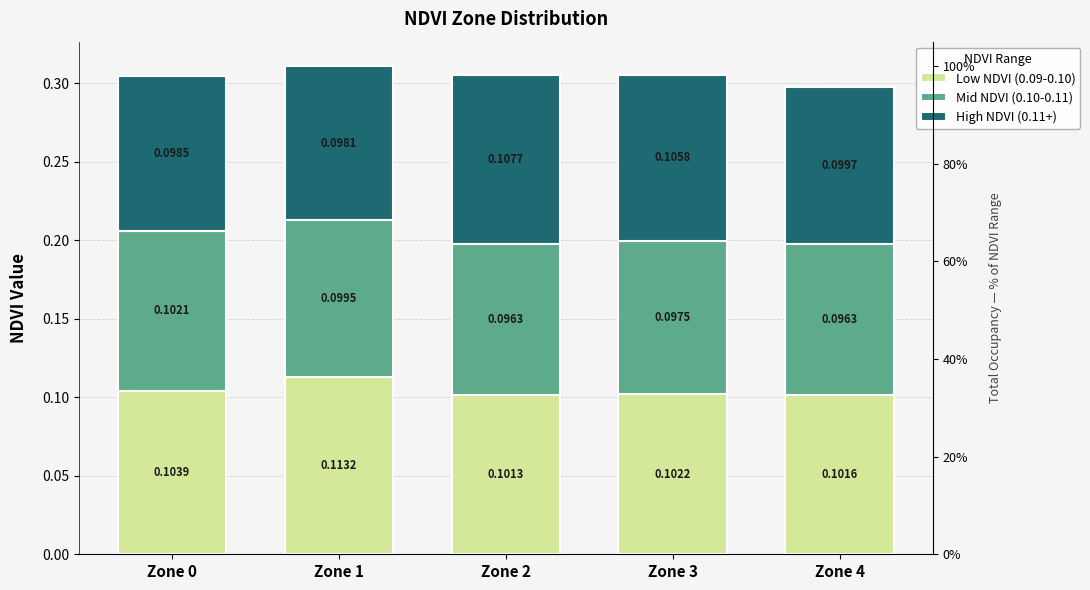

Reading left to right, extract all data points from this chart.

Low NDVI (0.09-0.10): Zone 0=0.1	Zone 1=0.1	Zone 2=0.1	Zone 3=0.1	Zone 4=0.1
Mid NDVI (0.10-0.11): Zone 0=0.1	Zone 1=0.1	Zone 2=0.1	Zone 3=0.1	Zone 4=0.1
High NDVI (0.11+): Zone 0=0.1	Zone 1=0.1	Zone 2=0.1	Zone 3=0.1	Zone 4=0.1